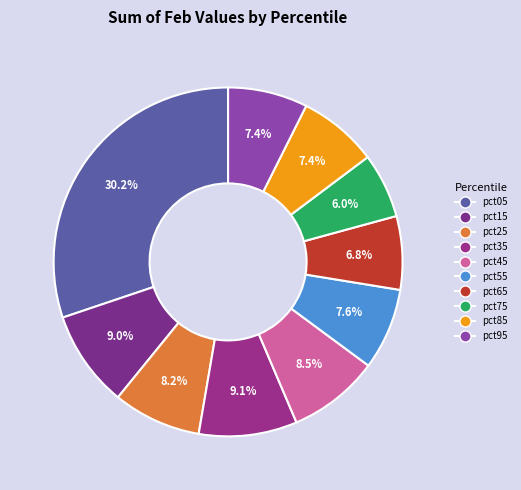

Does any single category account for the majority?

No